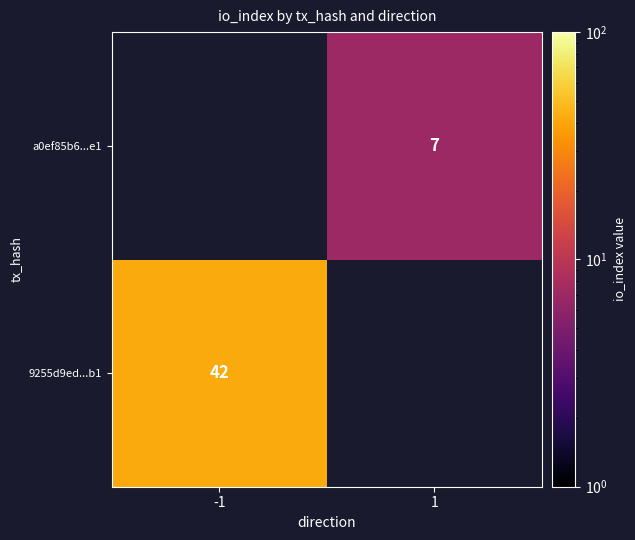

Is the value of 9255d9ed...b1 at -1 greater than the value of a0ef85b6...e1 at 1?

Yes